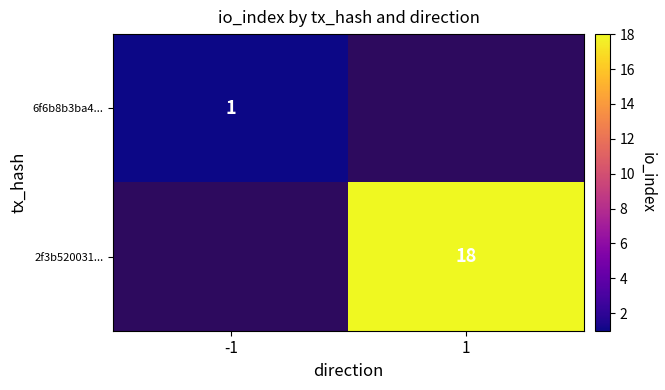

Is the value of 2f3b520031... at 1 greater than the value of 6f6b8b3ba4... at -1?

Yes